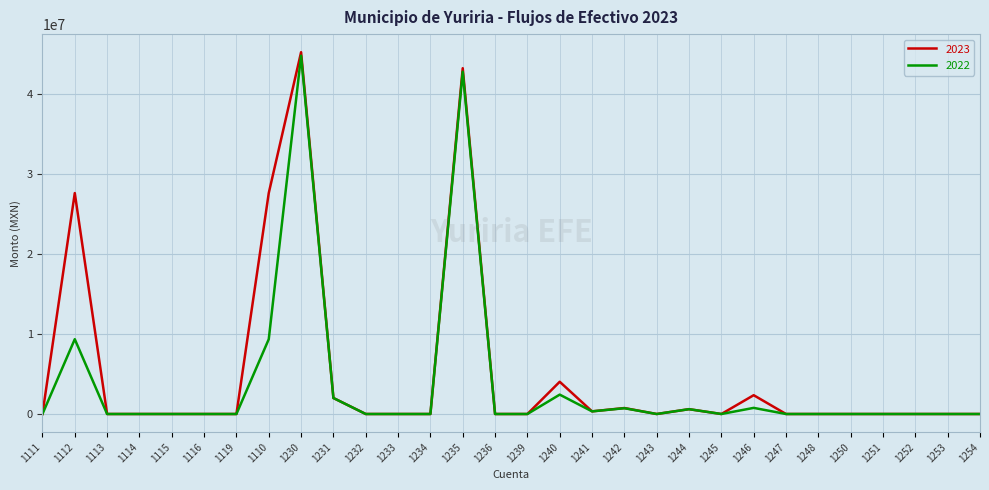

What position from the left is 1232?

11